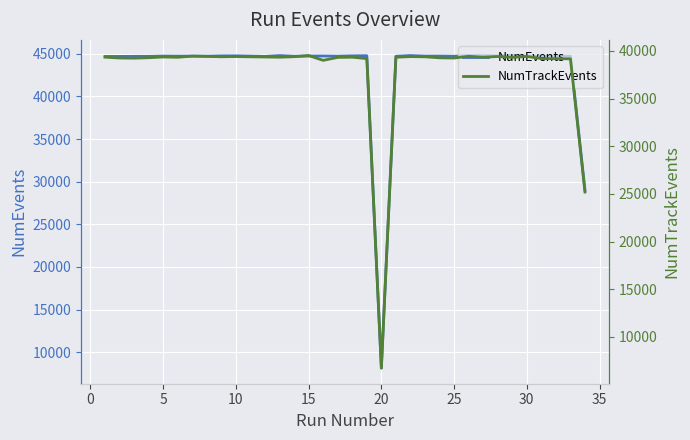

How many interior local valleys does the NumEvents series have?

10